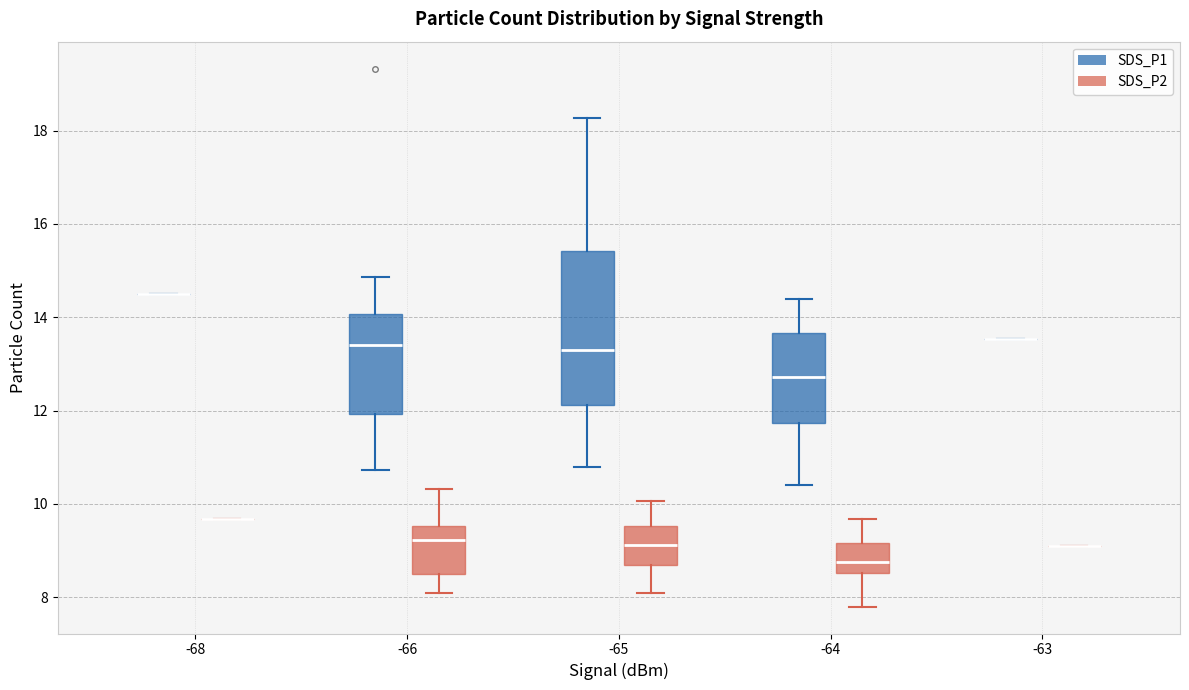

Which box is the tallest, from its lower edge to its upper edge?

-65 (SDS_P1)